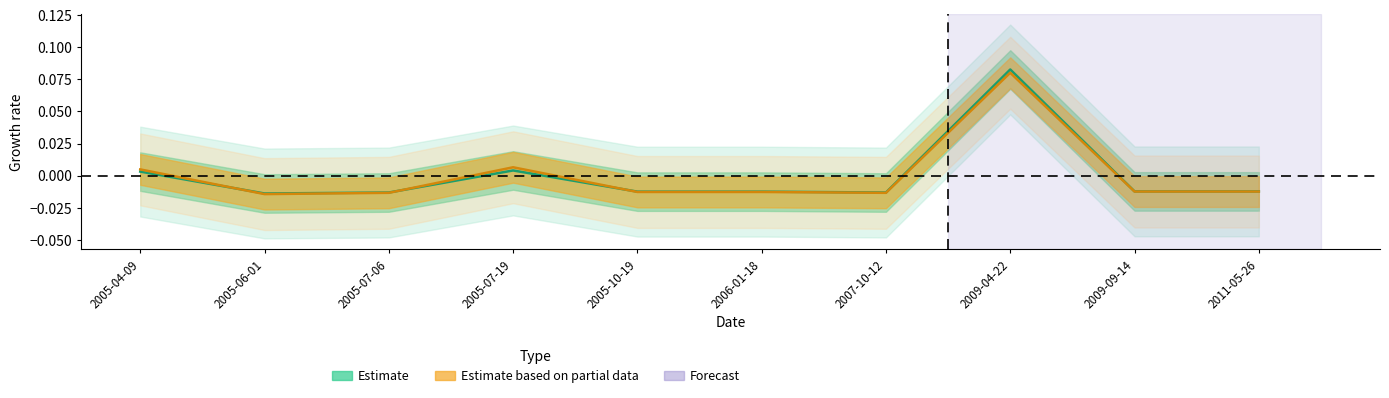

At how many categories does at least one series exceed 0?

3